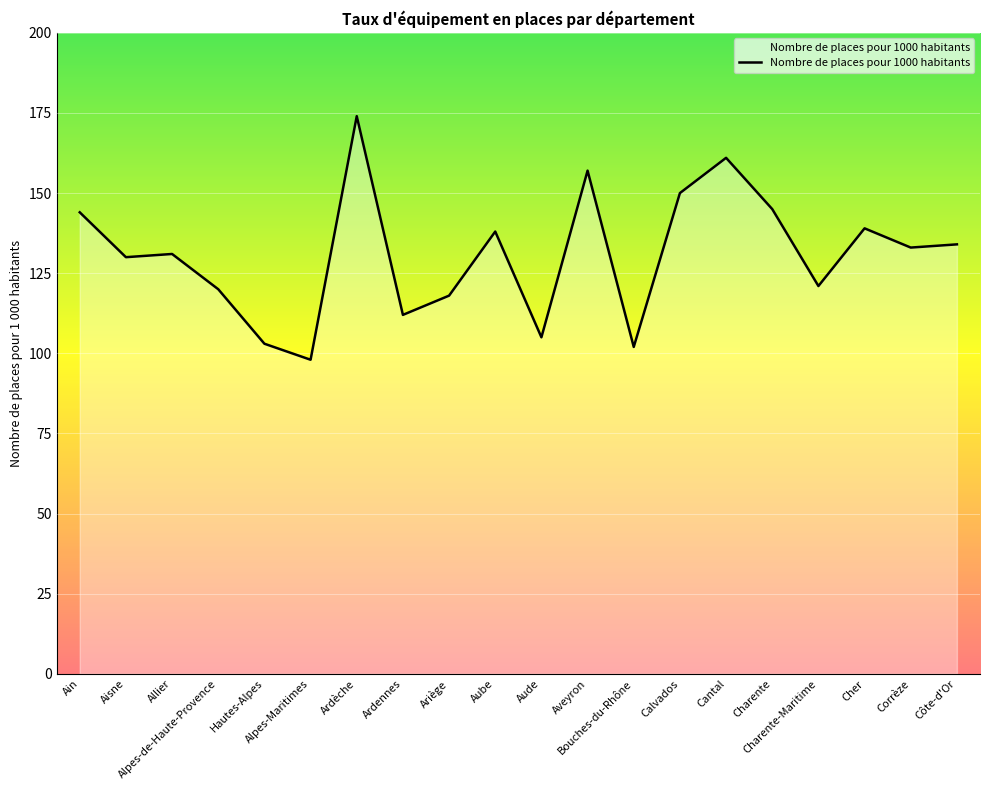

What is the difference between the second highest and minimum values?

63